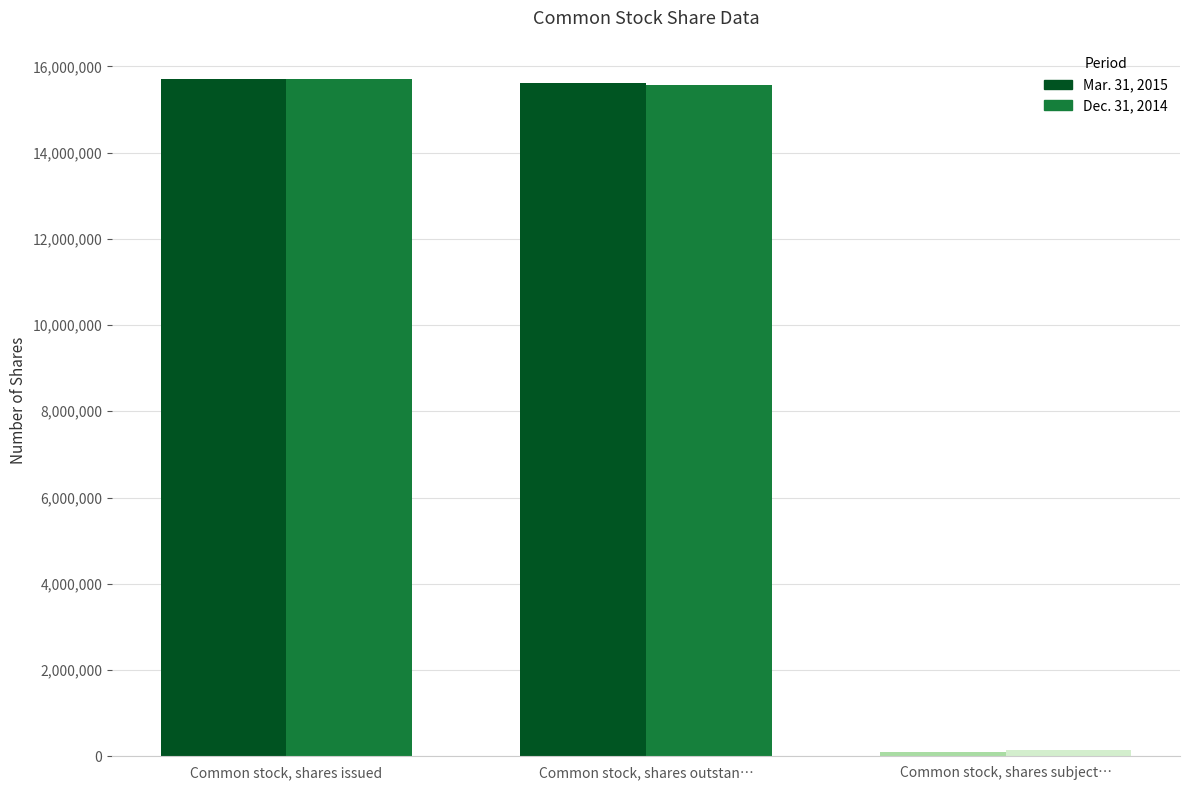

Between Common stock, shares subject to repurchase and Common stock, shares issued, which is larger?

Common stock, shares issued